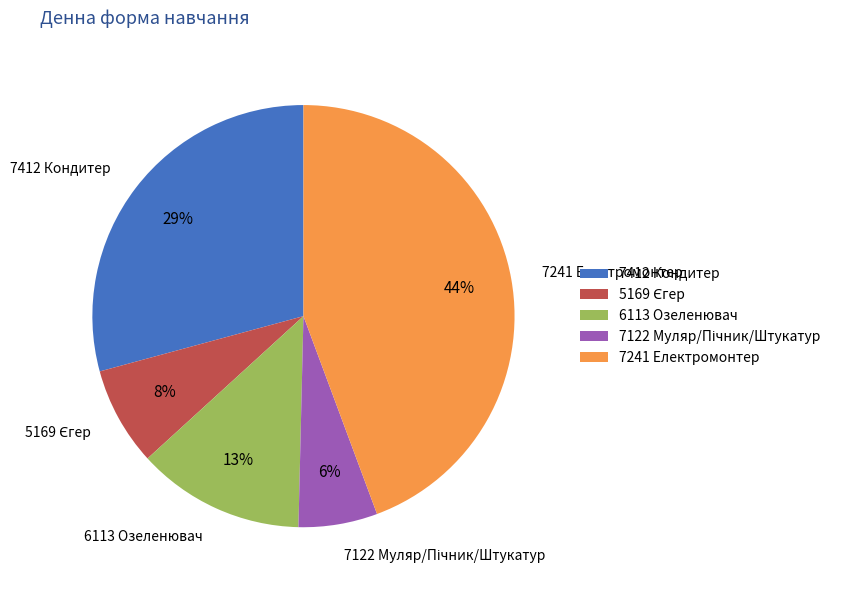

Which category has the biggest portion of the pie?

7241 Електромонтер